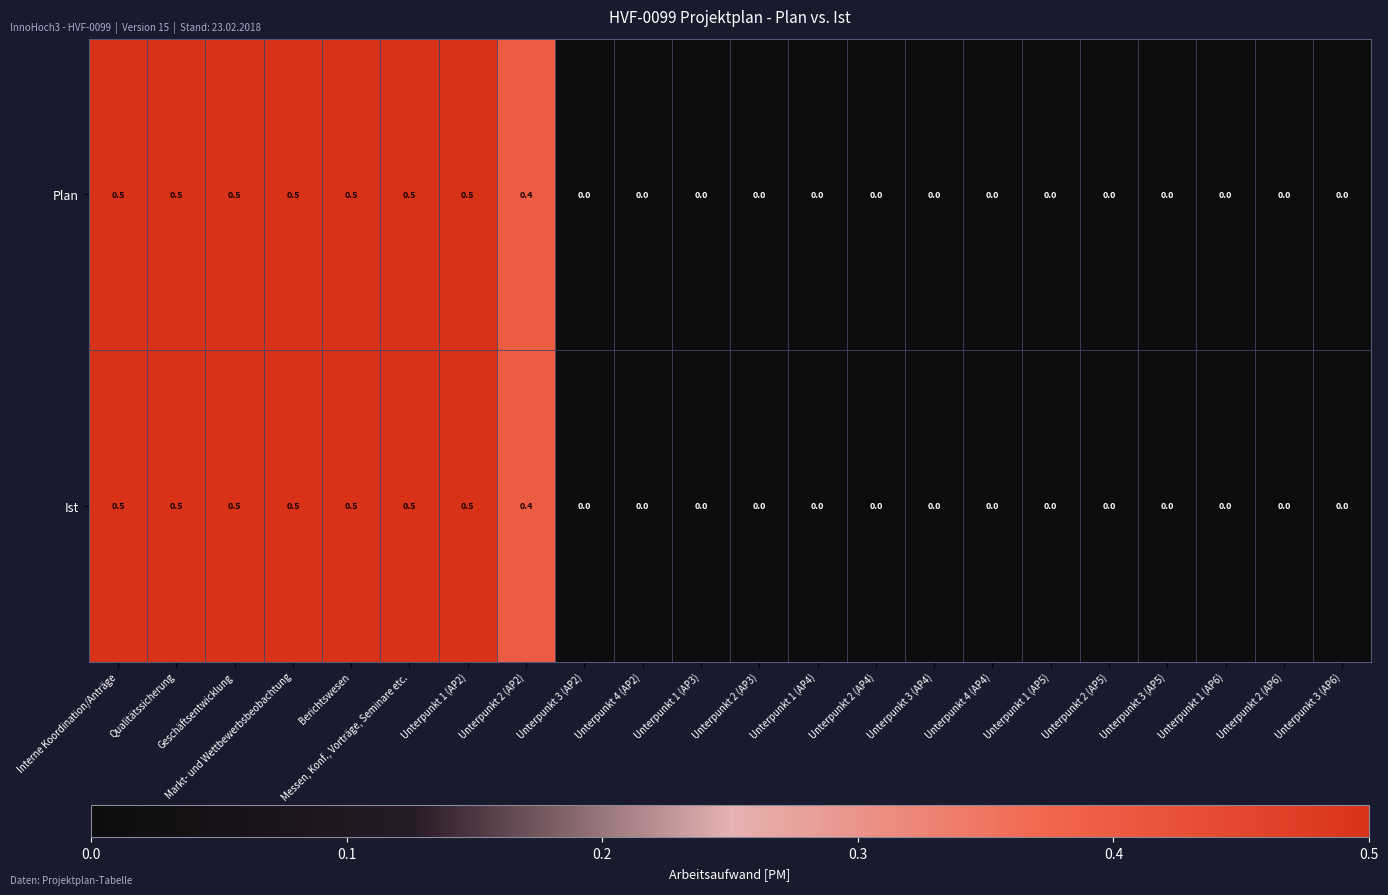

The Ist series shows -0.3 at Unterpunkt 3 (AP6). True or false?

False